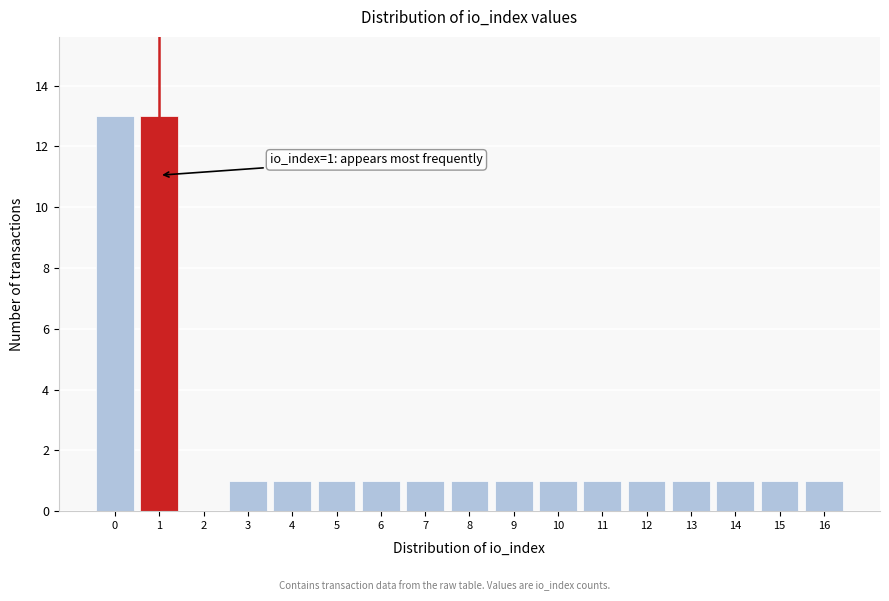

Reading right to left, transcribe all the data shown in this chart.

16=1	15=1	14=1	13=1	12=1	11=1	10=1	9=1	8=1	7=1	6=1	5=1	4=1	3=1	2=0	1=13	0=13